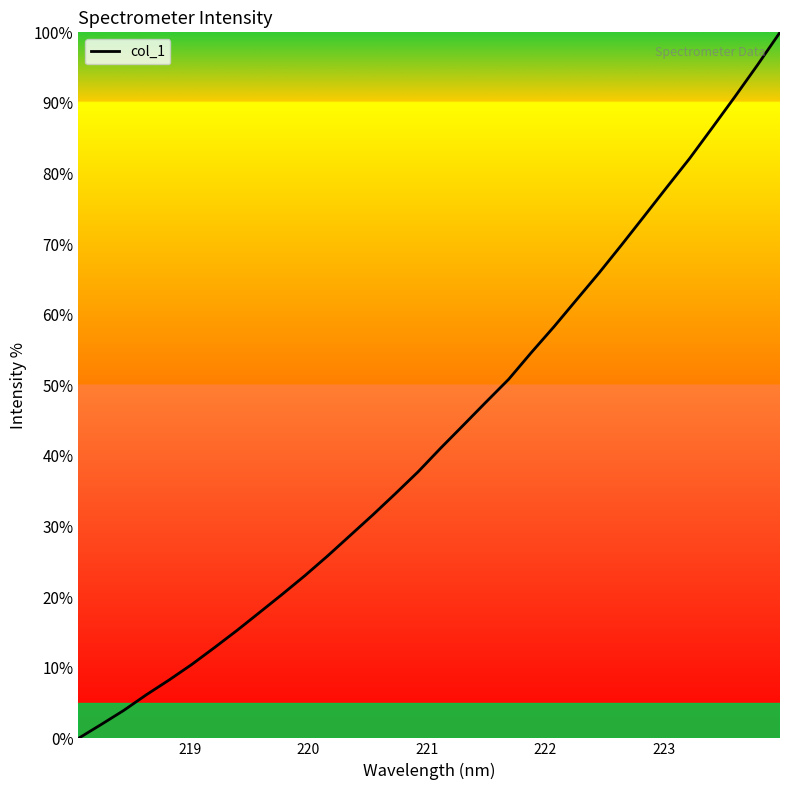

Reading left to right, what are all the values shown in this chart?

0.0	2.0	4.0	6.2	8.3	10.5	12.8	15.3	17.8	20.4	23.1	25.8	28.7	31.7	34.7	37.8	41.1	44.4	47.6	50.9	54.6	58.3	62.1	65.9	69.9	74.0	78.1	82.1	86.5	90.9	95.4	100.0